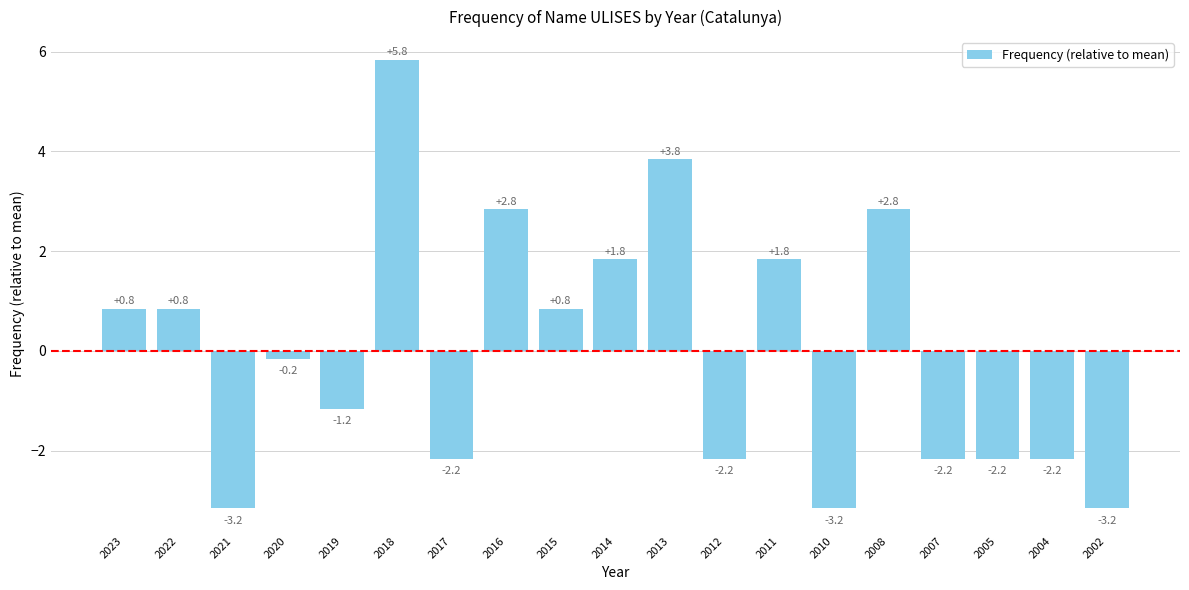

At which label does the data first exceed 0?

2023